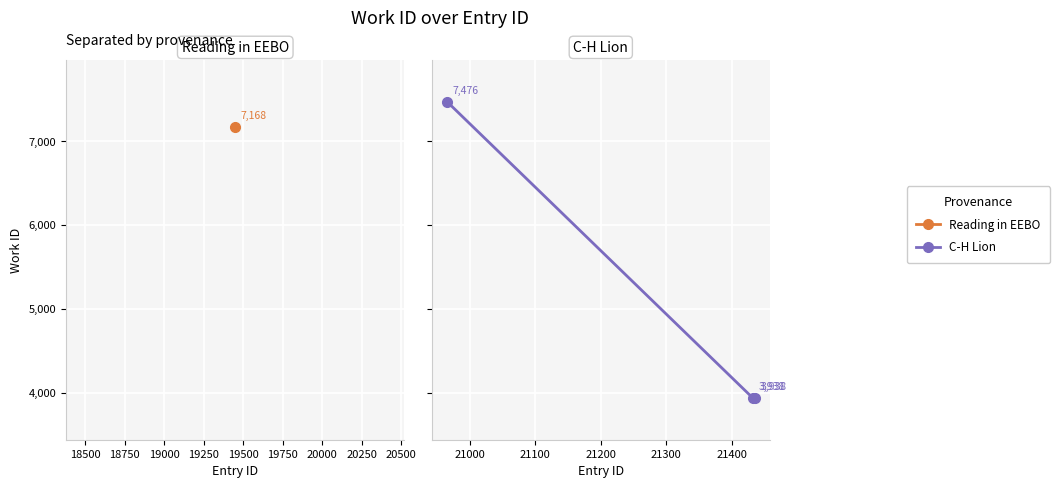

What is the value of the 3rd point from the left?

3938